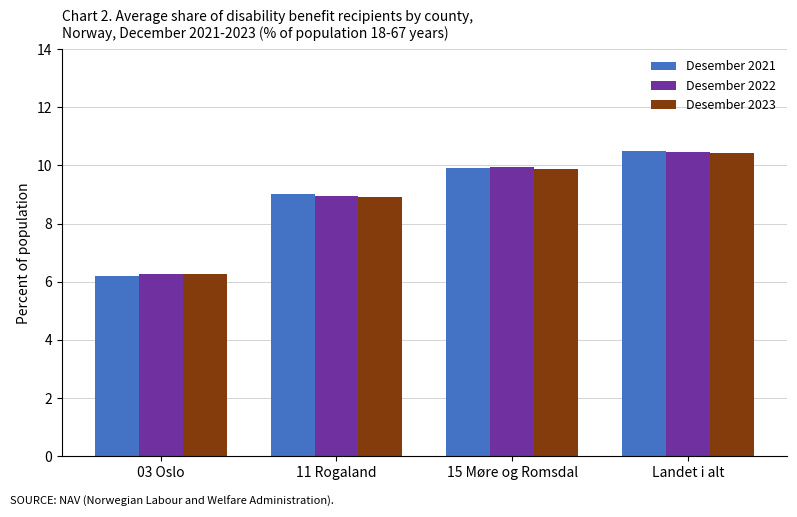

Reading left to right, list all the values displayed in this chart.

Desember 2021: 6.2	9.0	9.9	10.5
Desember 2022: 6.3	9.0	9.9	10.5
Desember 2023: 6.3	8.9	9.9	10.4